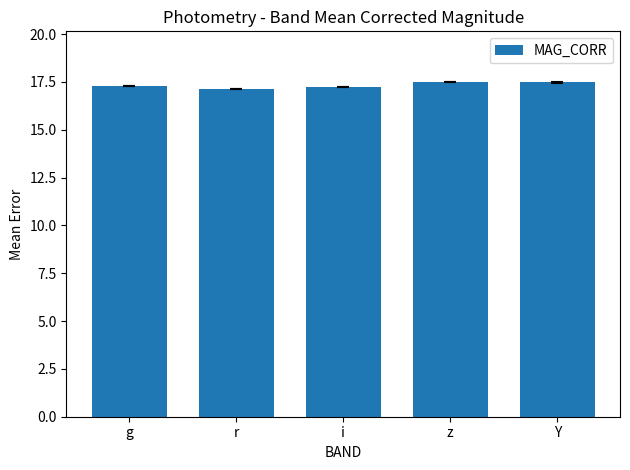

The chart shows a value of 17.2 at i. True or false?

True